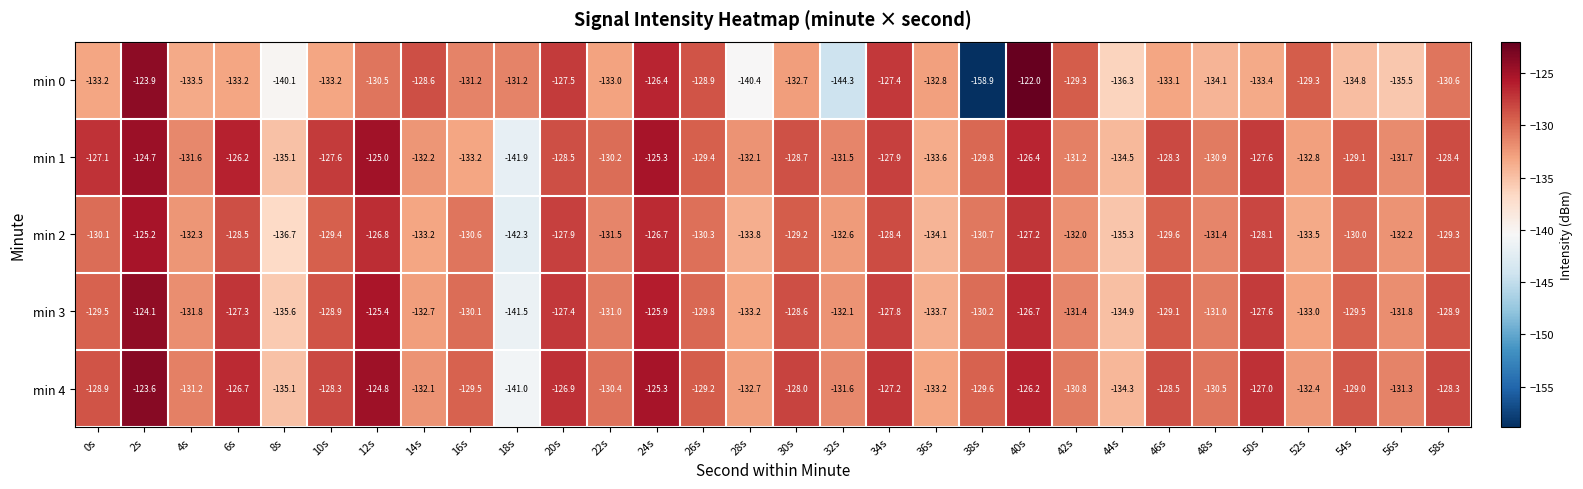

Is it true that min 1 equals -127.1 at 0s?

True